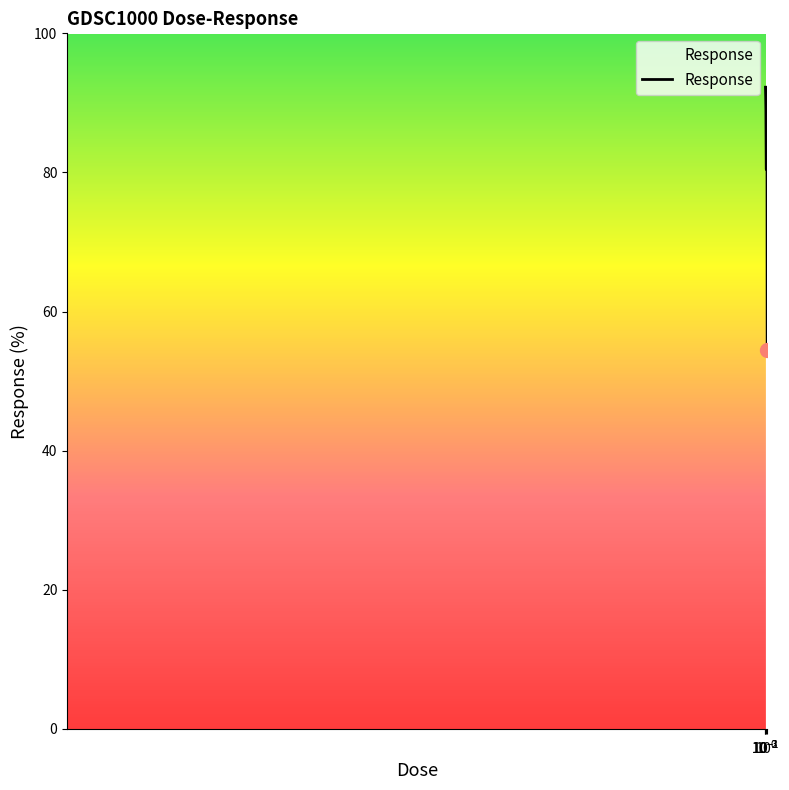

What is the greatest value displayed?

92.3